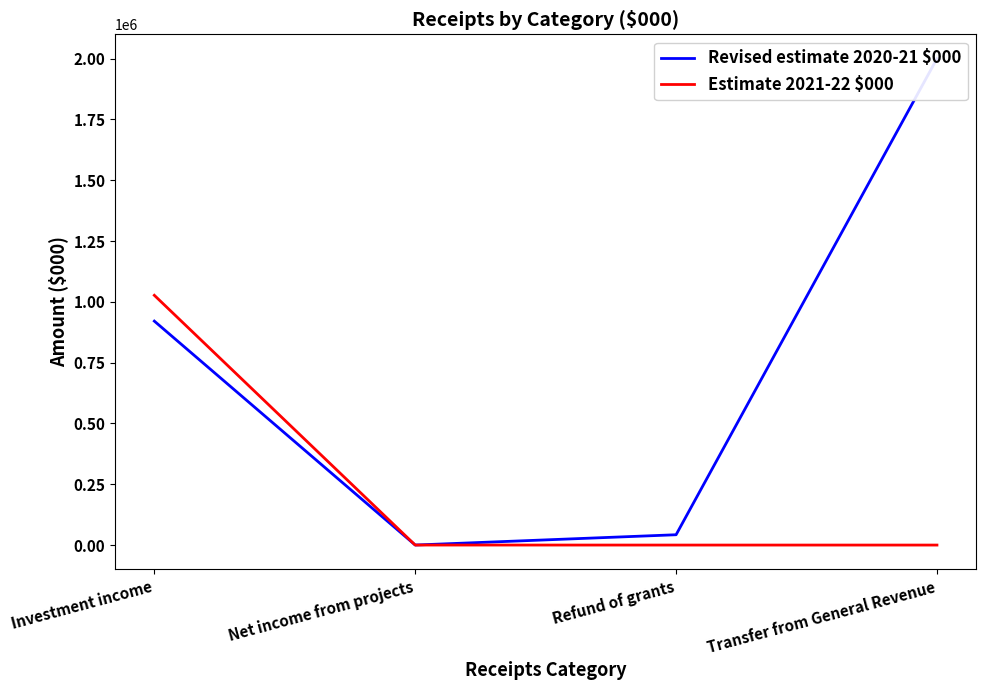

Reading left to right, transcribe all the data shown in this chart.

Revised estimate 2020-21 $000: Investment income=920848	Net income from projects=105	Refund of grants=42422	Transfer from General Revenue=2000000
Estimate 2021-22 $000: Investment income=1027000	Net income from projects=72	Refund of grants=0	Transfer from General Revenue=0